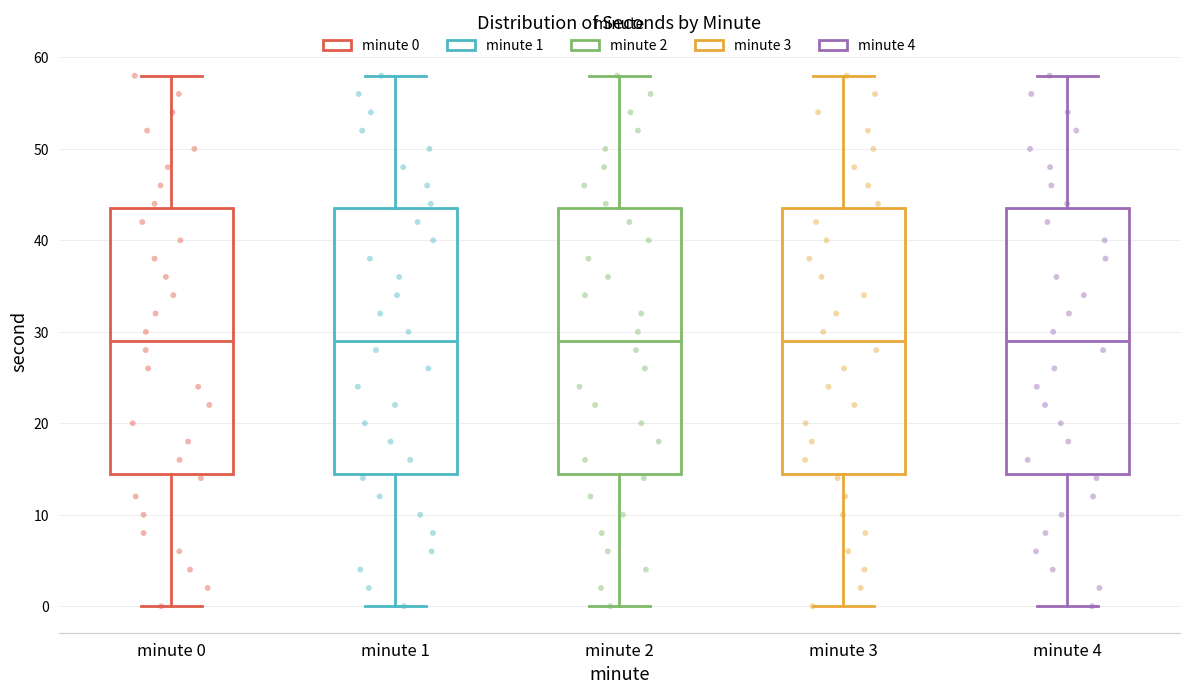

Where is the lower edge of the box for minute 1 on the y-axis? The values are not printed on the chart, so give them approximately, as read against the axis.

15